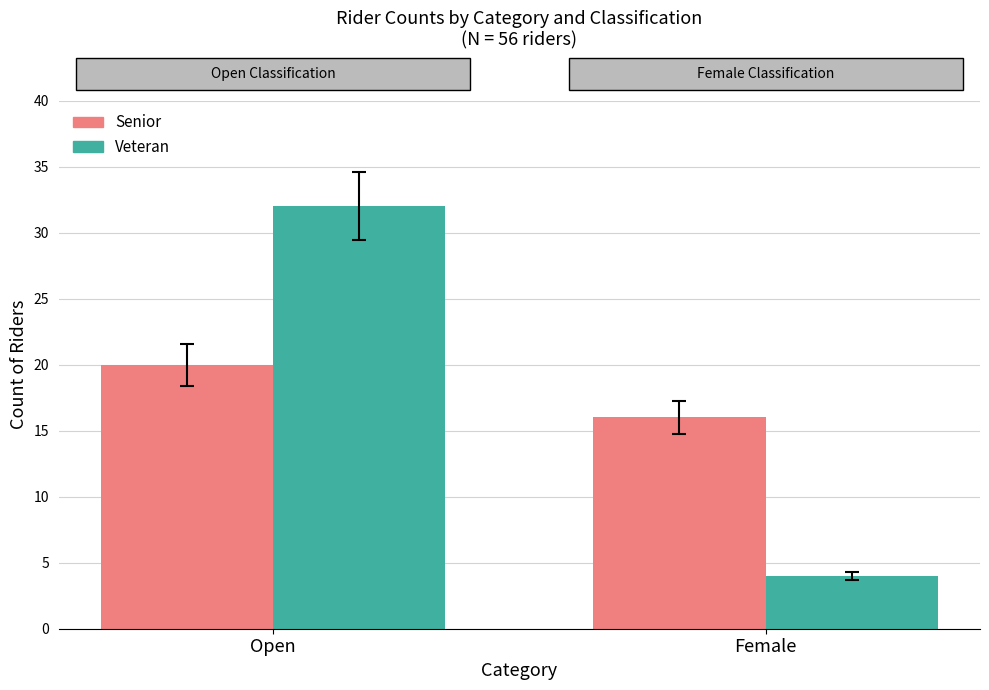

At which category does the chart reach its minimum across all series?

Female